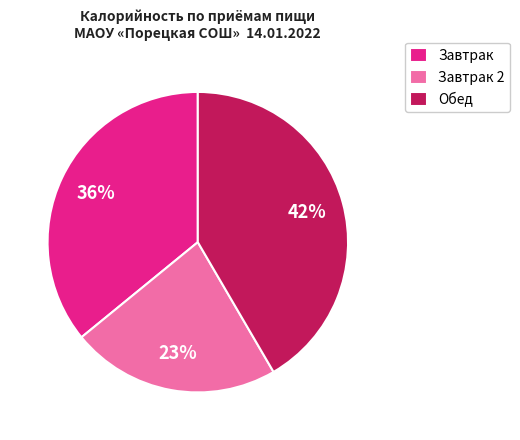

Do Завтрак 2 and Обед together represent more than half of the pie?

Yes